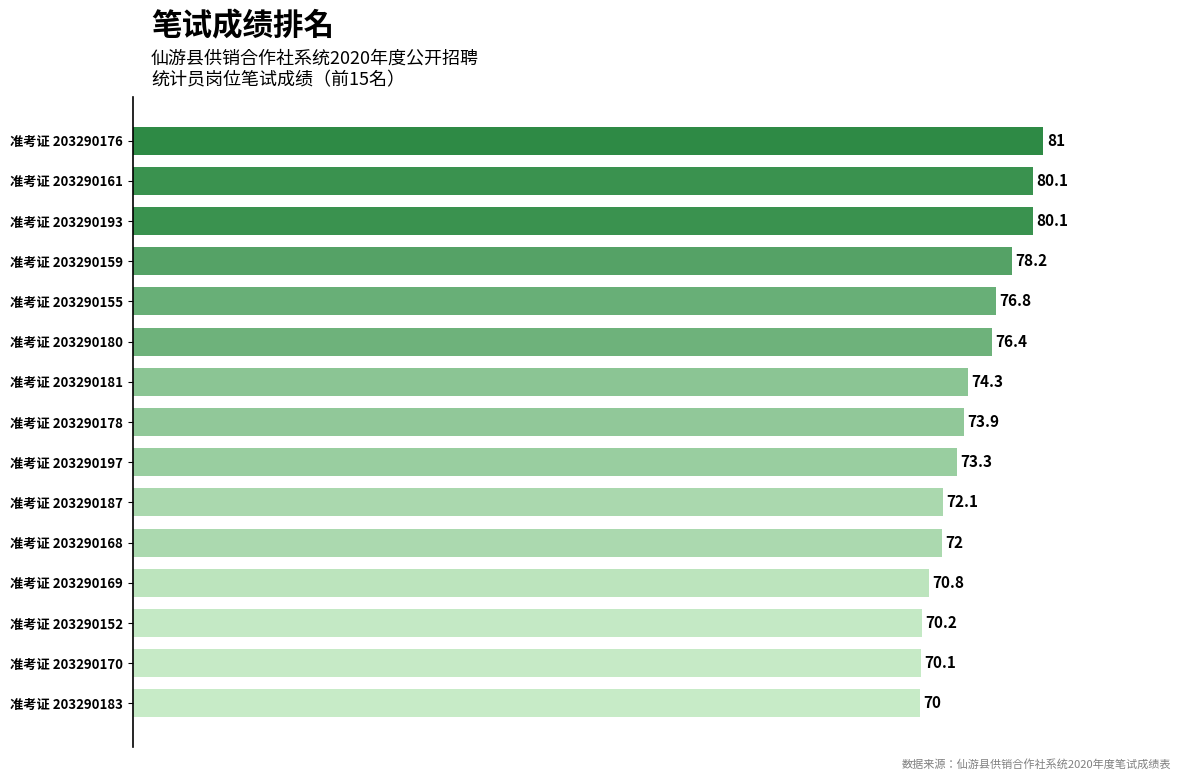

How many distinct data groups are displayed?

1